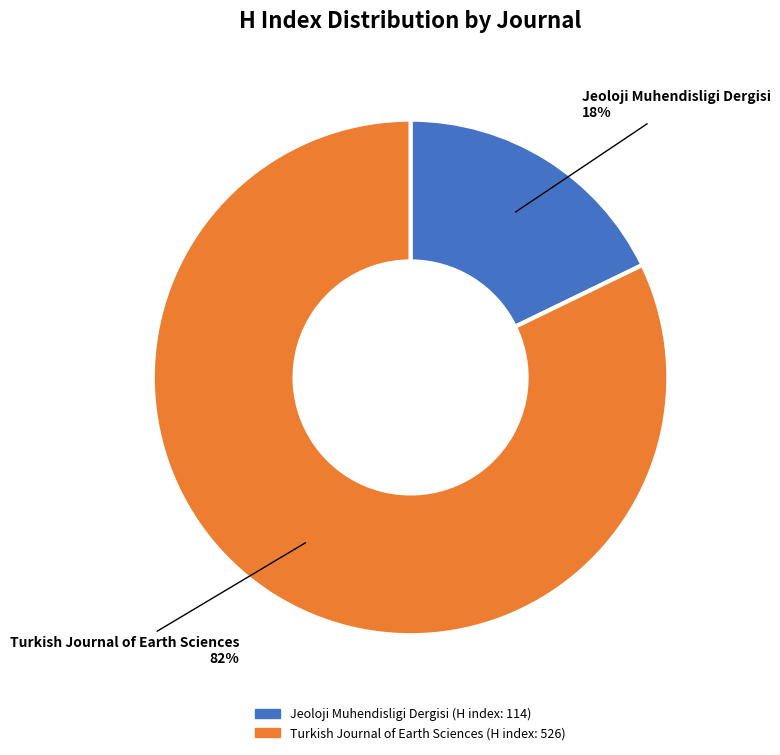

What is the smallest slice in the pie chart?

Jeoloji Muhendisligi Dergisi